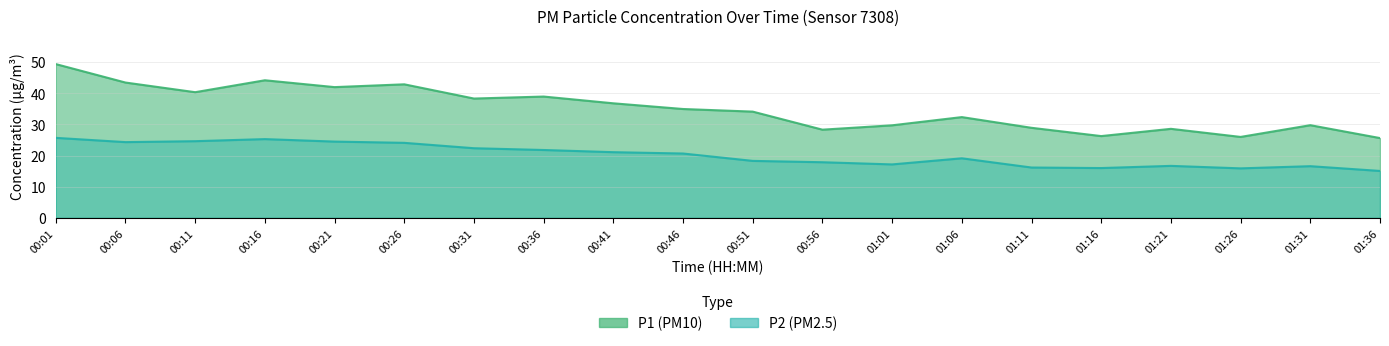

Read the P1 value at 01:21.

28.6